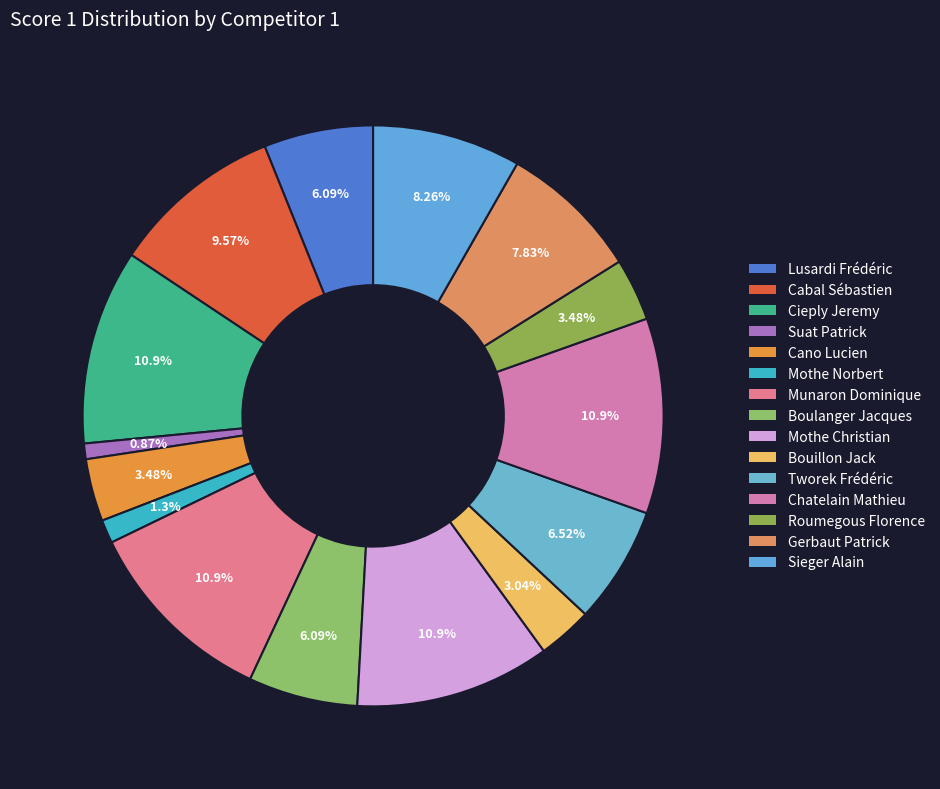

How many segments does this pie chart have?

15